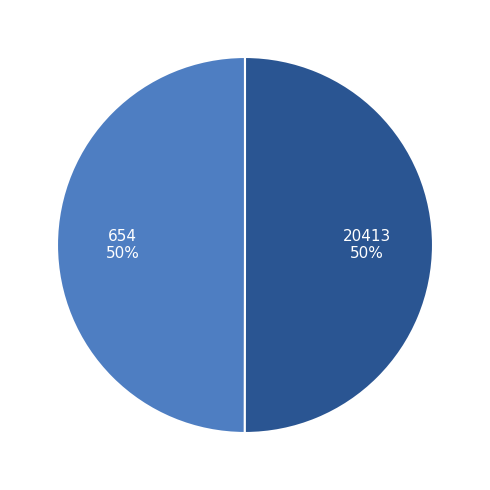

To the nearest percent, what is the combined percentage of 20413 and 654?

100%